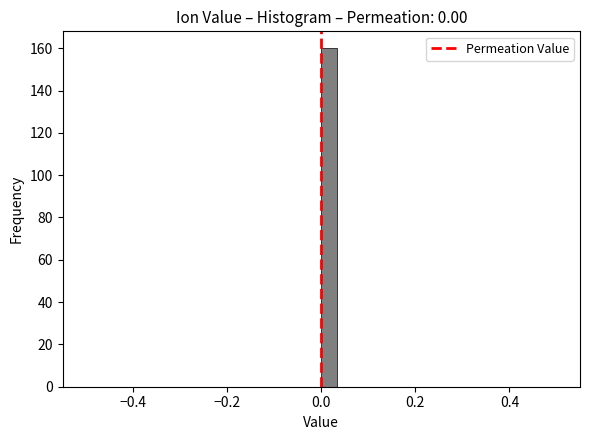

Read against the x-axis, roughly where is the centre of the tallest bar?

0.02